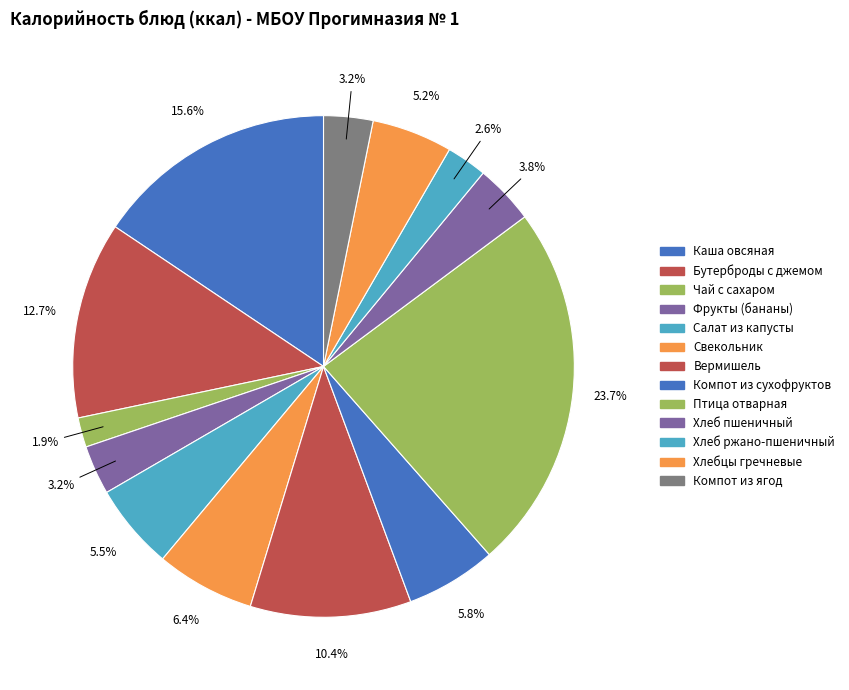

What is the total percentage of Хлебцы гречневые and Свекольник?

11.6%